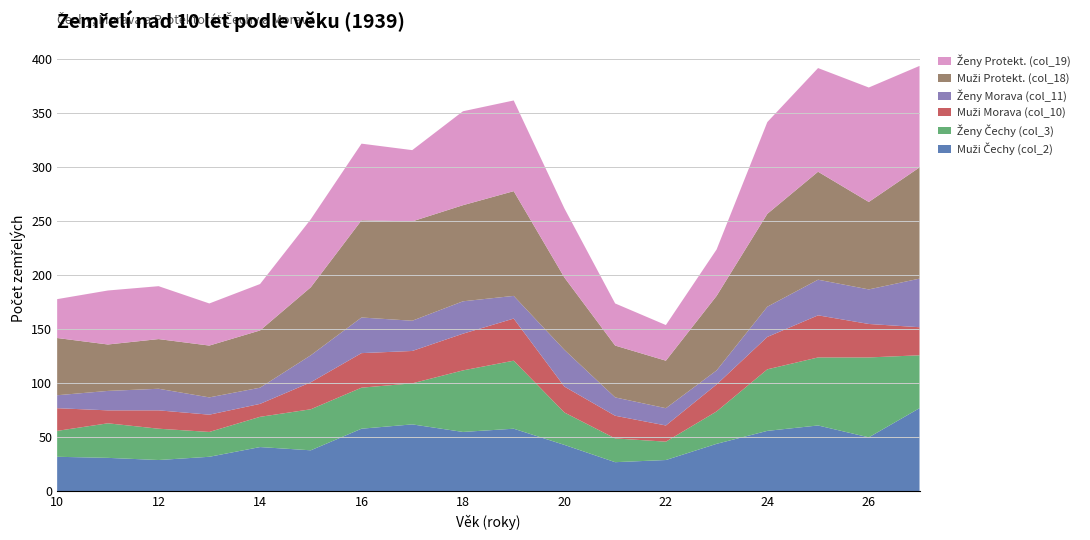

Reading left to right, transcribe all the data shown in this chart.

Muži Čechy (col_2): 10=32	11=31	12=29	13=32	14=41	15=38	16=58	17=62	18=55	19=58	20=43	21=27	22=29	23=44	24=56	25=61	26=50	27=77
Ženy Čechy (col_3): 10=24	11=32	12=29	13=23	14=28	15=38	16=38	17=38	18=57	19=63	20=30	21=22	22=17	23=30	24=57	25=63	26=74	27=49
Muži Morava (col_10): 10=21	11=12	12=17	13=16	14=12	15=25	16=32	17=30	18=34	19=39	20=24	21=21	22=15	23=25	24=30	25=39	26=31	27=26
Ženy Morava (col_11): 10=12	11=18	12=20	13=16	14=15	15=25	16=33	17=28	18=30	19=21	20=34	21=17	22=16	23=13	24=28	25=33	26=32	27=45
Muži Protekt. (col_18): 10=53	11=43	12=46	13=48	14=53	15=63	16=90	17=92	18=89	19=97	20=67	21=48	22=44	23=69	24=86	25=100	26=81	27=103
Ženy Protekt. (col_19): 10=36	11=50	12=49	13=39	14=43	15=63	16=71	17=66	18=87	19=84	20=64	21=39	22=33	23=43	24=85	25=96	26=106	27=94